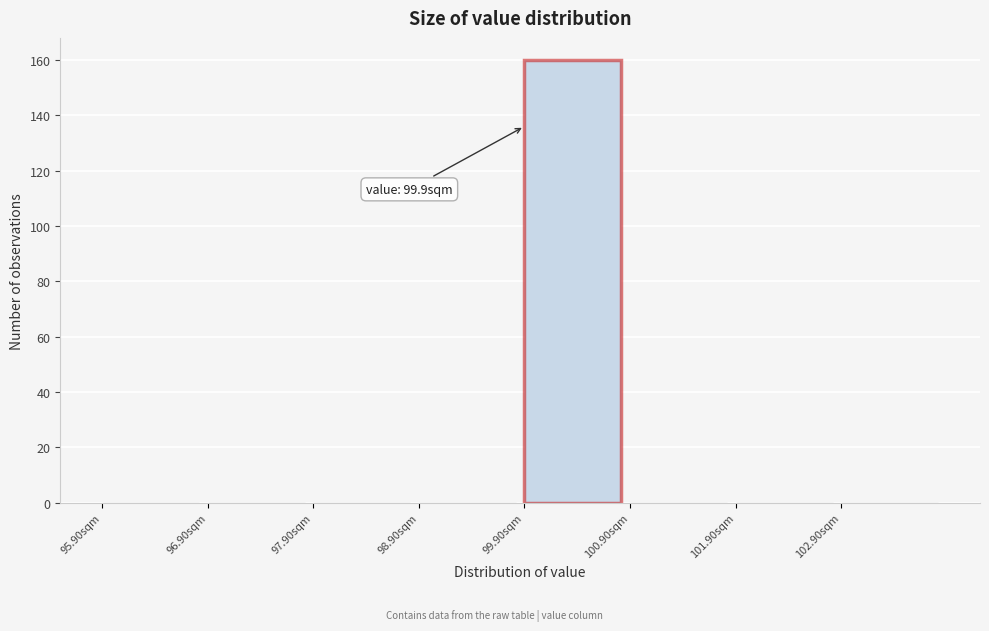

Over which range of the x-axis is the bar tallest?

99.9 to 100.9